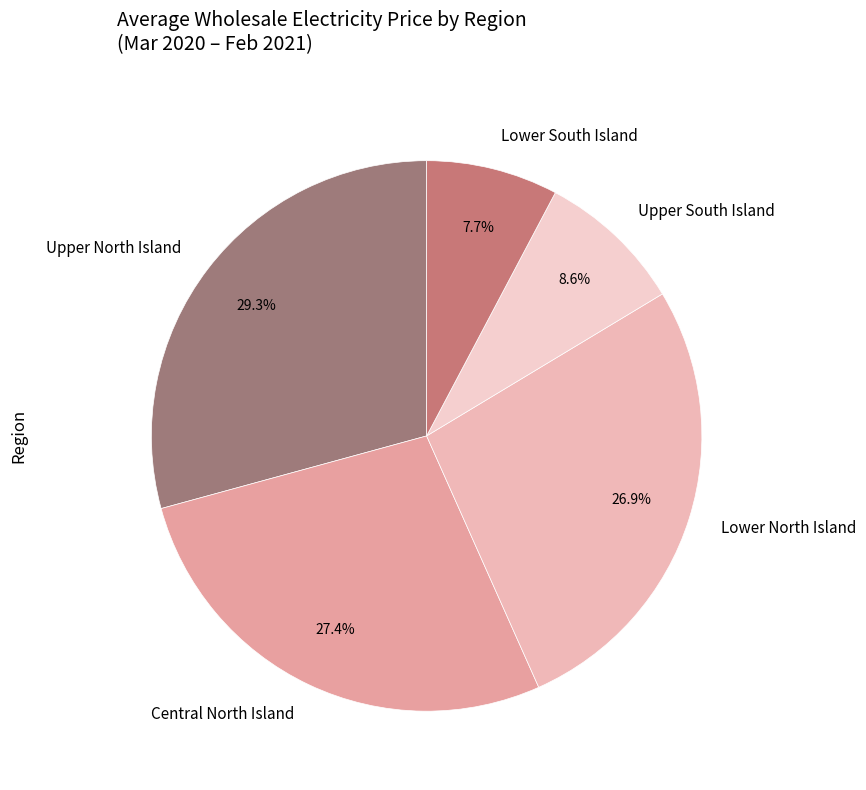

Which slice is the smallest?

Lower South Island